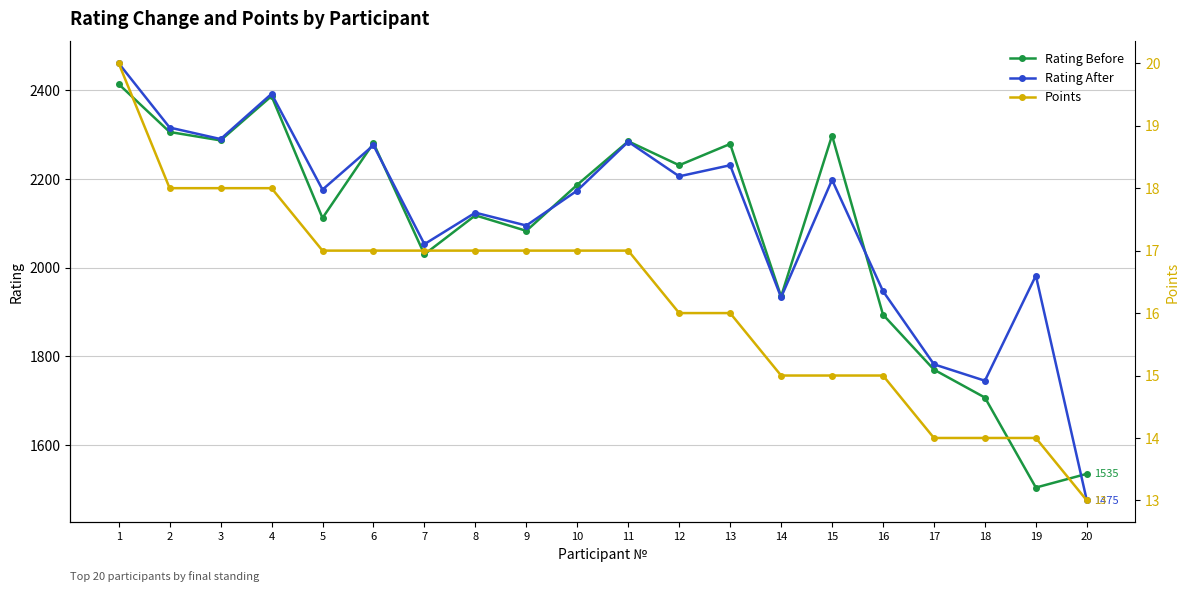

After their last crossing, which series has the higher values: Rating After or Rating Before?

Rating Before